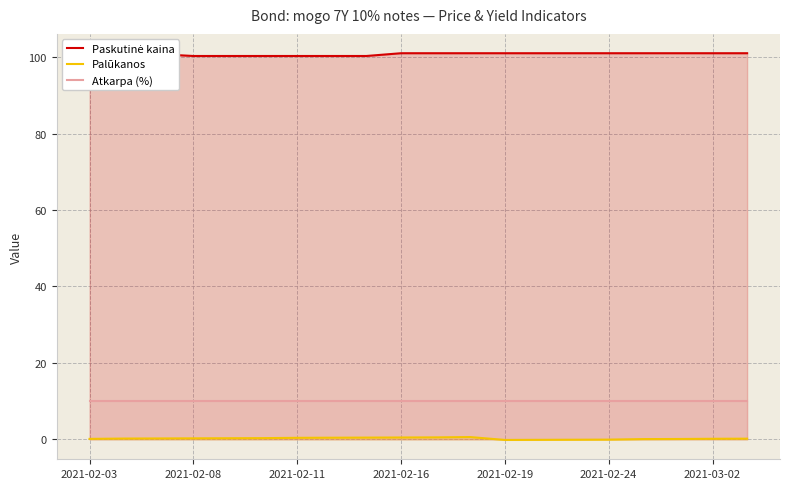

Reading left to right, transcribe all the data shown in this chart.

Paskutinė kaina: 100.1	100.3	100.8	100.3	100.3	100.3	100.3	100.3	100.3	101.0	101.0	101.0	101.0	101.0	101.0	101.0	101.0	101.0	101.0	101.0
Palūkanos: 0.1	0.2	0.2	0.3	0.3	0.3	0.4	0.4	0.5	0.5	0.5	0.6	-0.1	-0.1	-0.1	-0.1	0.1	0.1	0.2	0.2
Atkarpa (%): 10.0	10.0	10.0	10.0	10.0	10.0	10.0	10.0	10.0	10.0	10.0	10.0	10.0	10.0	10.0	10.0	10.0	10.0	10.0	10.0